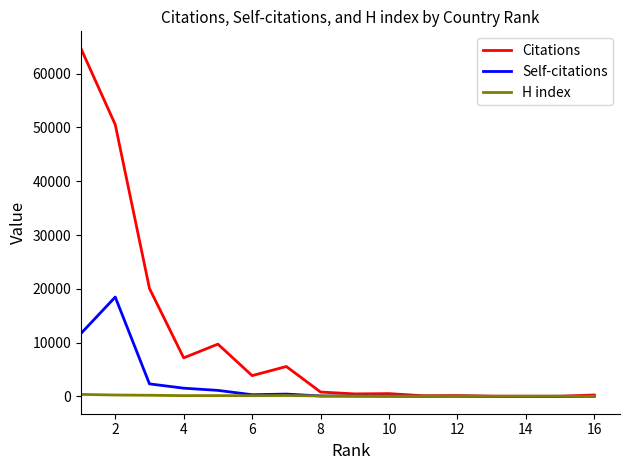

What is the maximum value shown in the chart?

64641